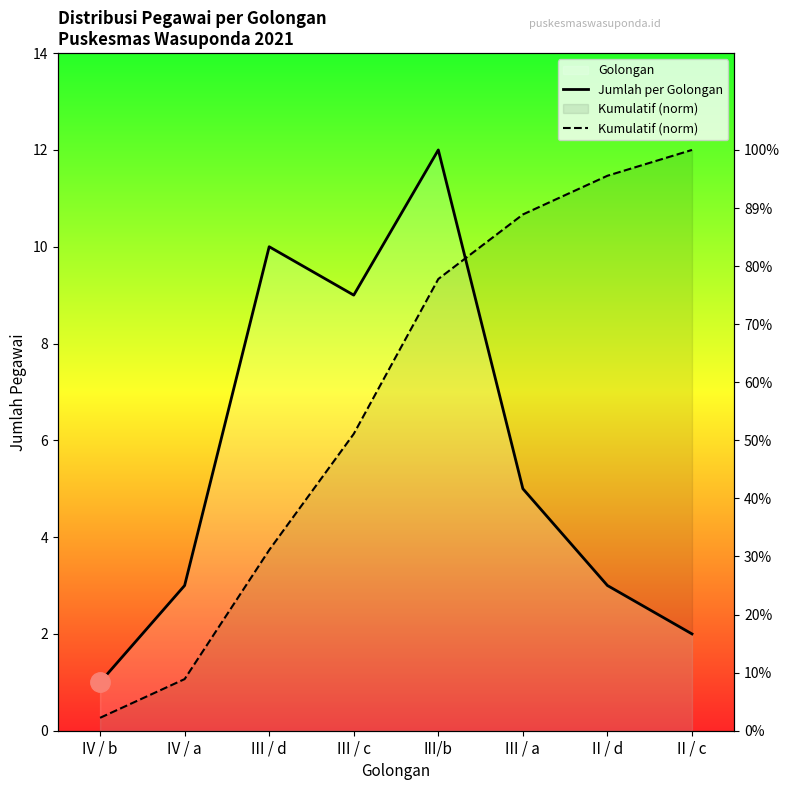

What are all the series names shown in the legend?

Jumlah per Golongan, Kumulatif (norm)